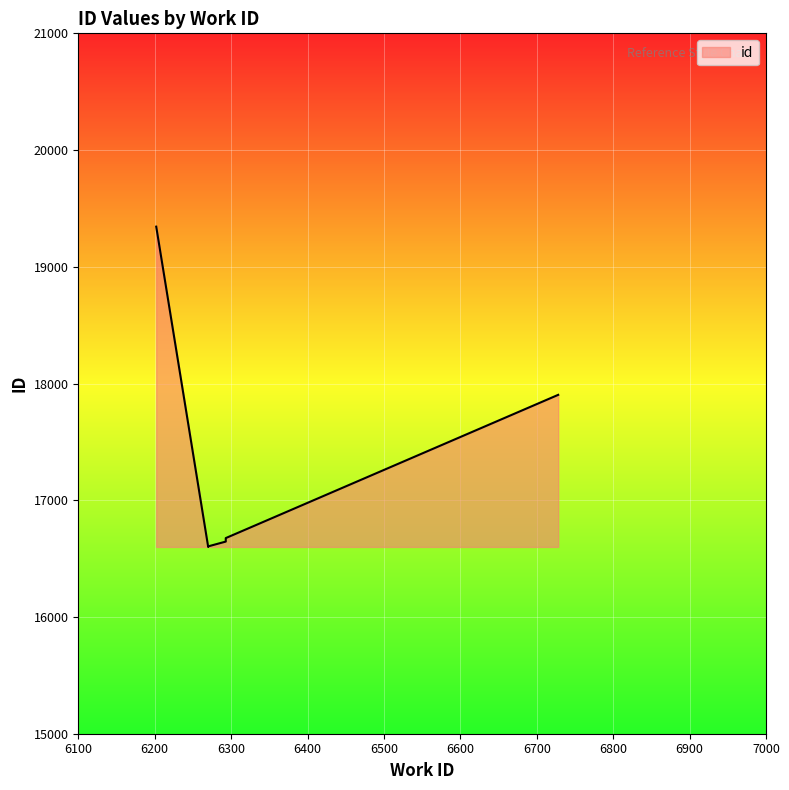

How many data points are less than 16664?

3